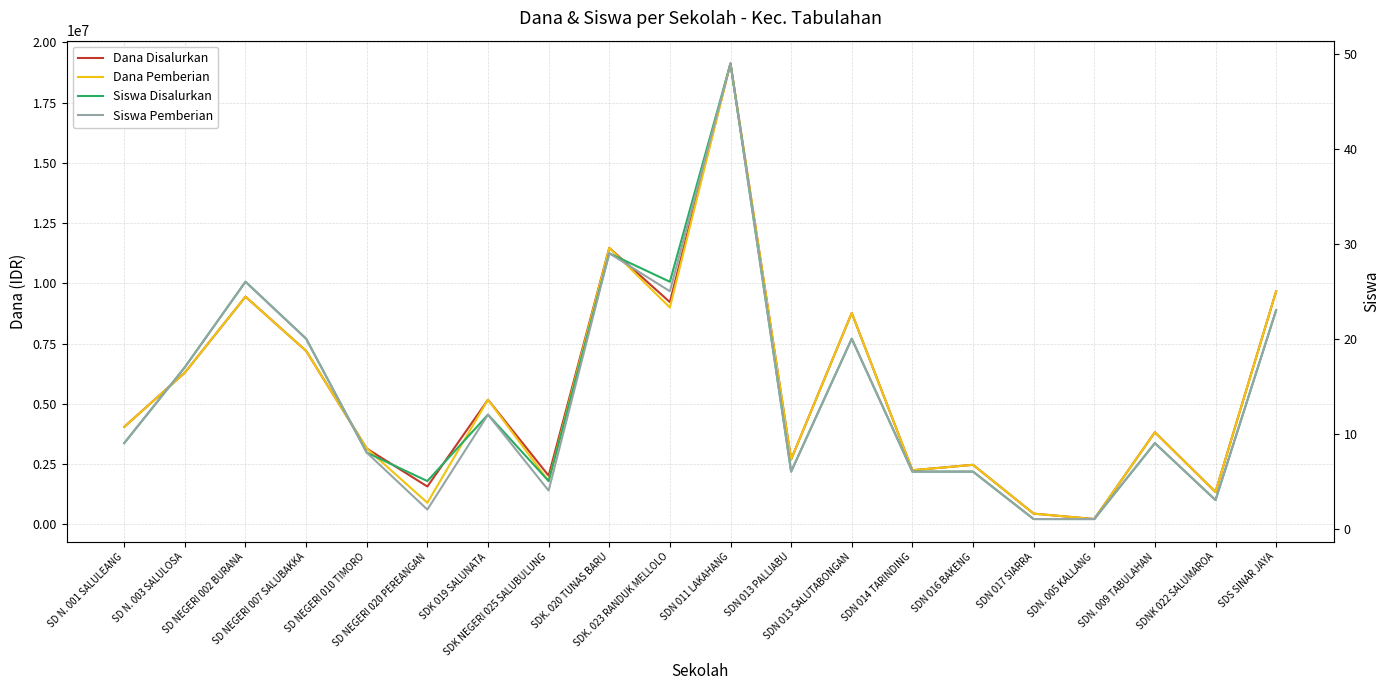

At which category does the chart reach its peak across all series?

SDN 011 LAKAHANG